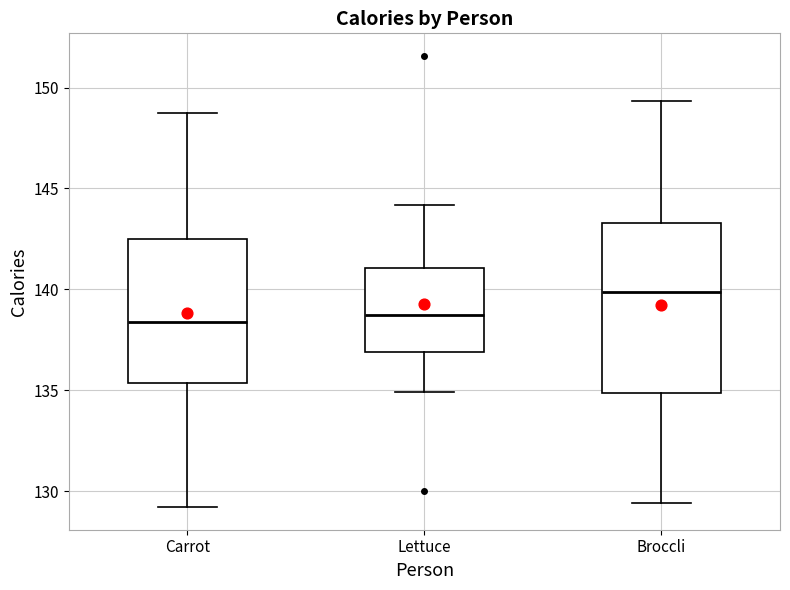

Which box is the tallest, from its lower edge to its upper edge?

Broccli